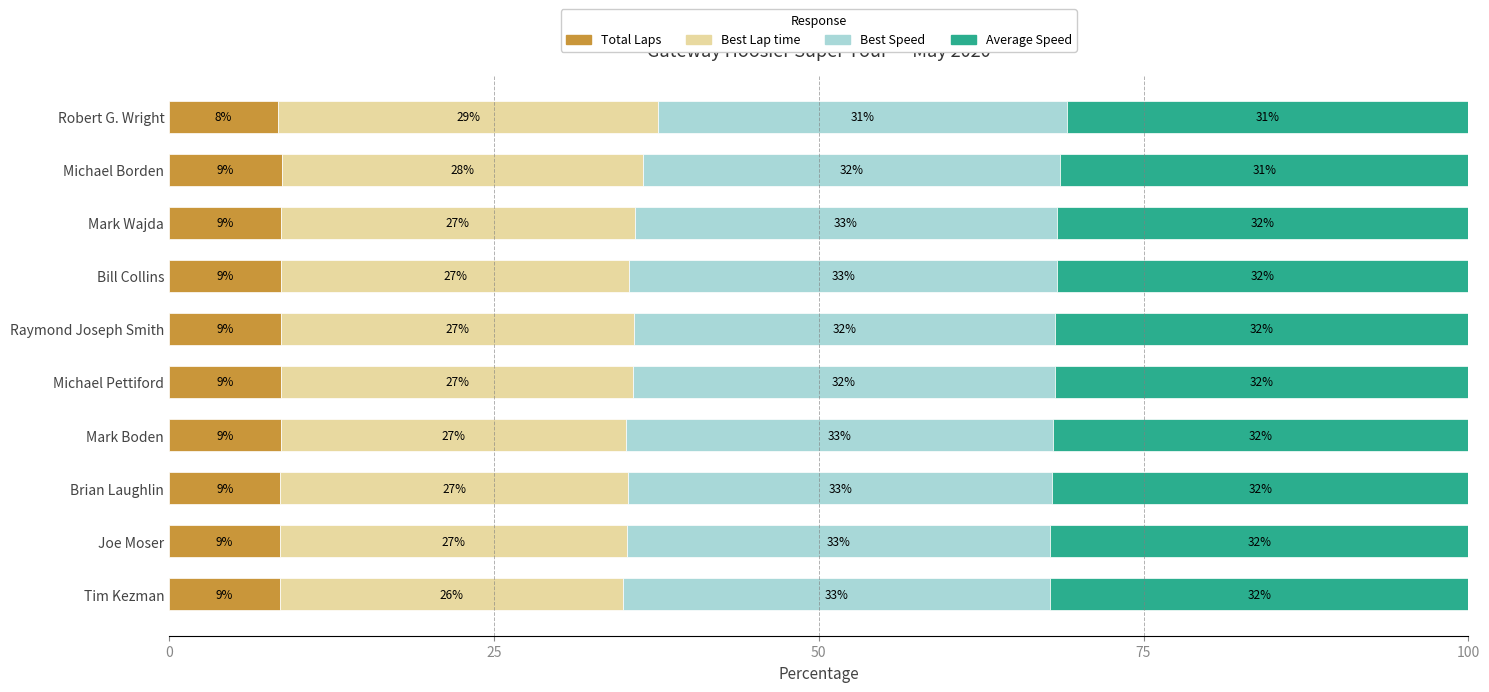

What is the total value across all series at Michael Borden?

100.0